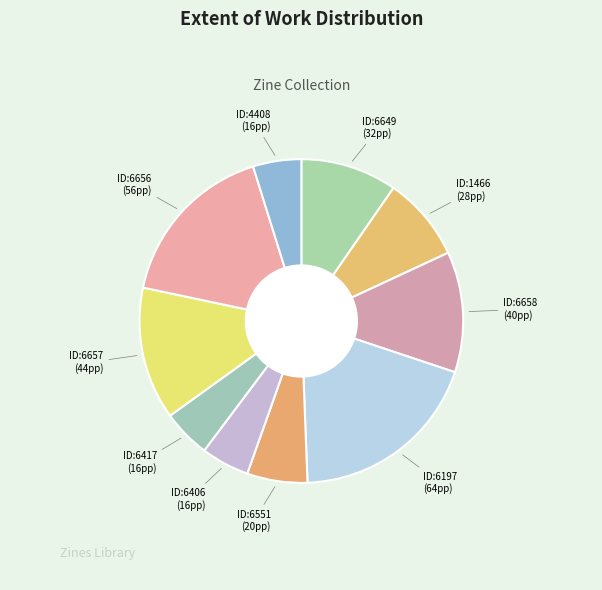

How many segments does this pie chart have?

10